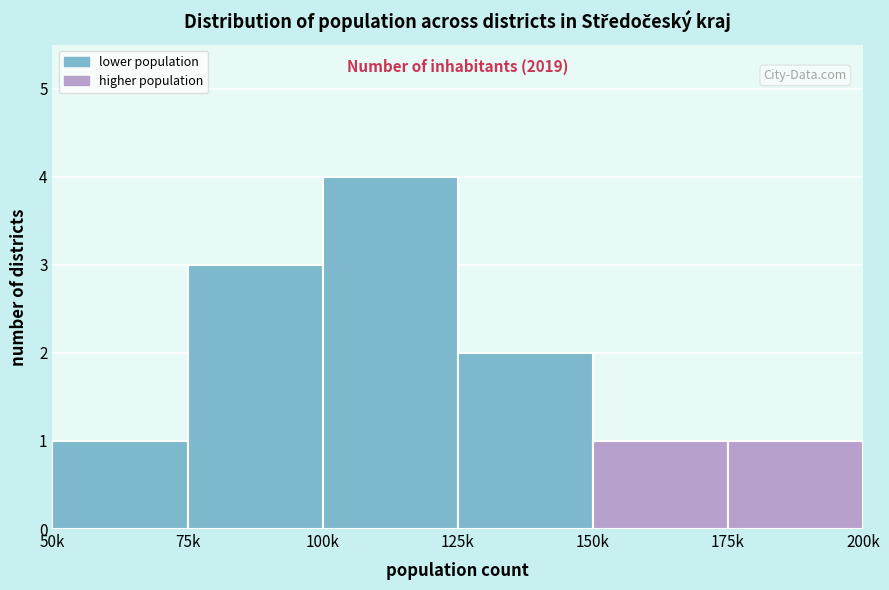

Reading left to right, extract all data points from this chart.

1	3	4	2	1	1